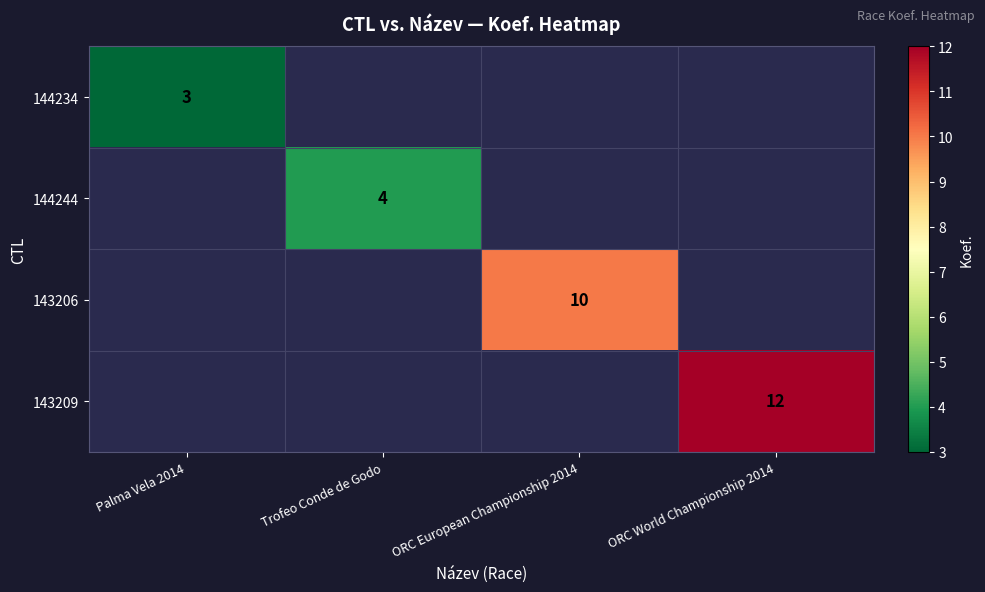

At which category does the chart reach its peak across all series?

ORC World Championship 2014